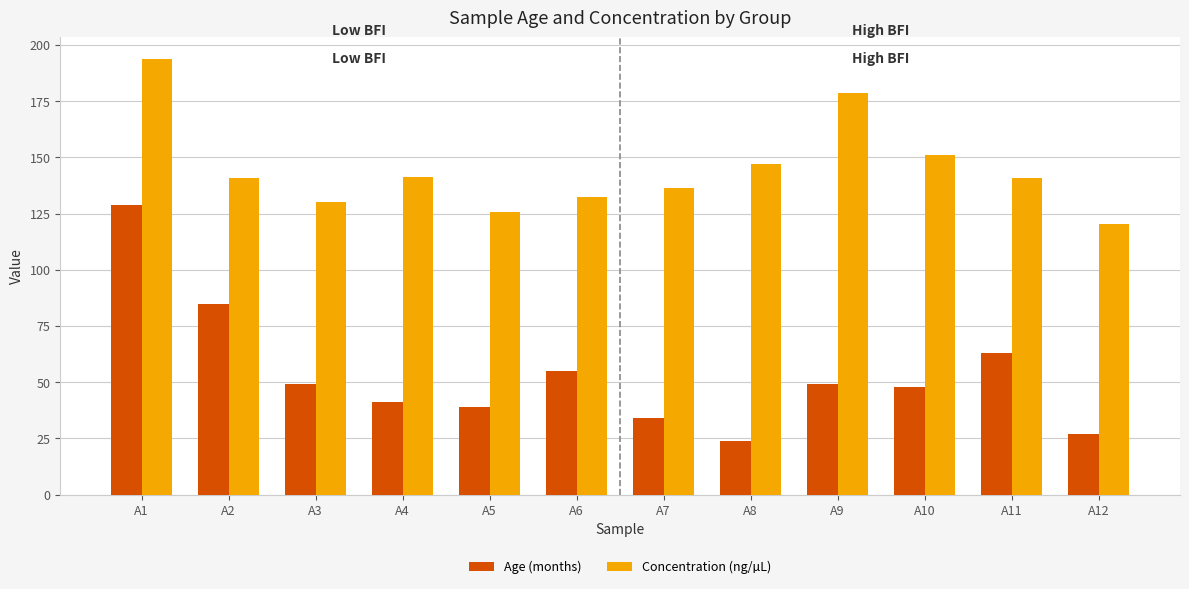

At which label does Concentration (ng/µL) first exceed 140?

A1